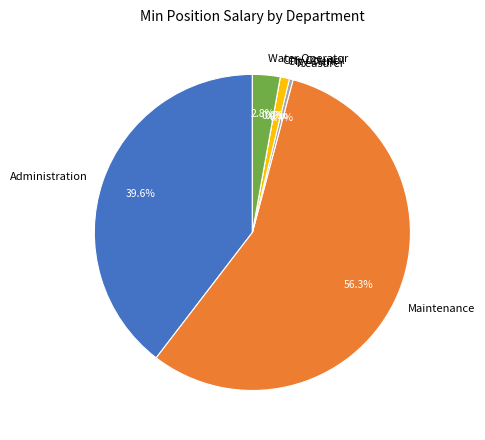

To the nearest percent, what portion does Maintenance represent?

56%